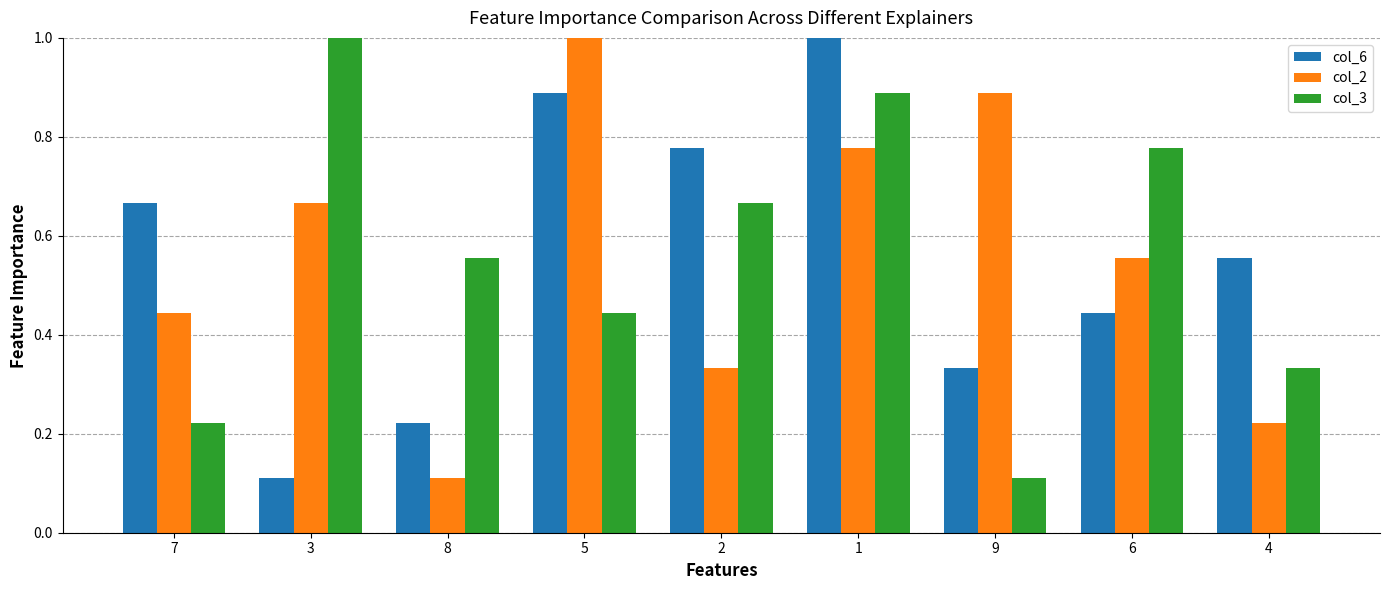

Is the value of col_6 at 8 greater than the value of col_3 at 6?

No